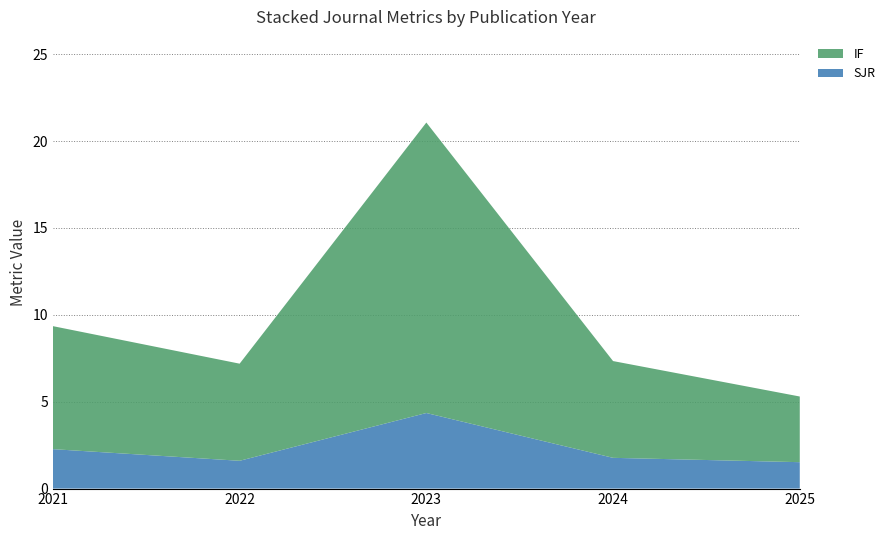

What value does the SJR series have at 2022?

1.6